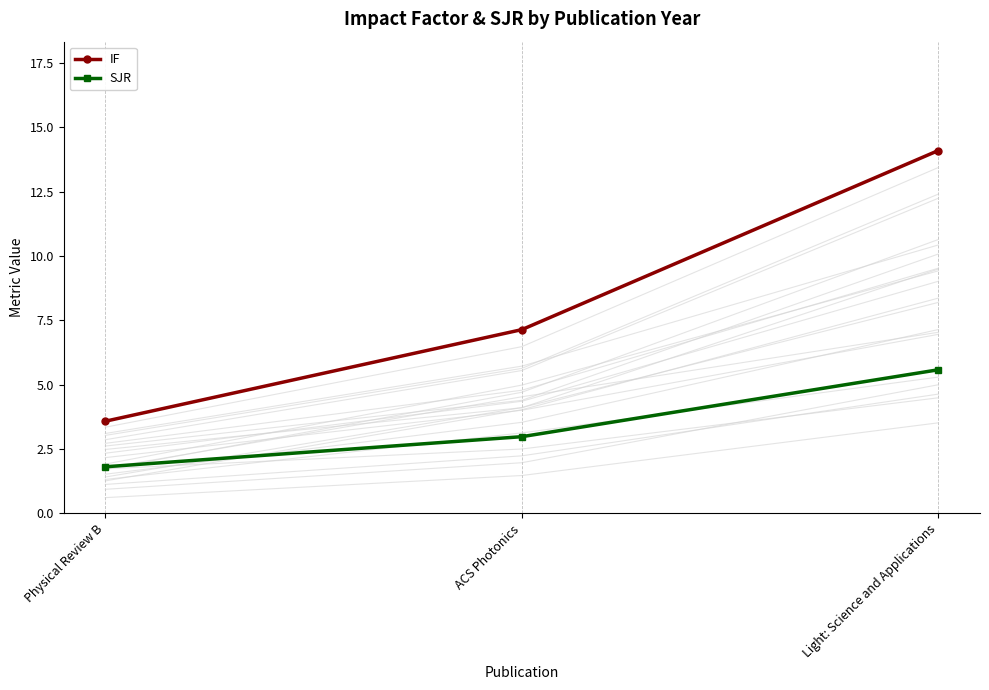

Is the value of IF at Light: Science and Applications greater than the value of SJR at ACS Photonics?

Yes